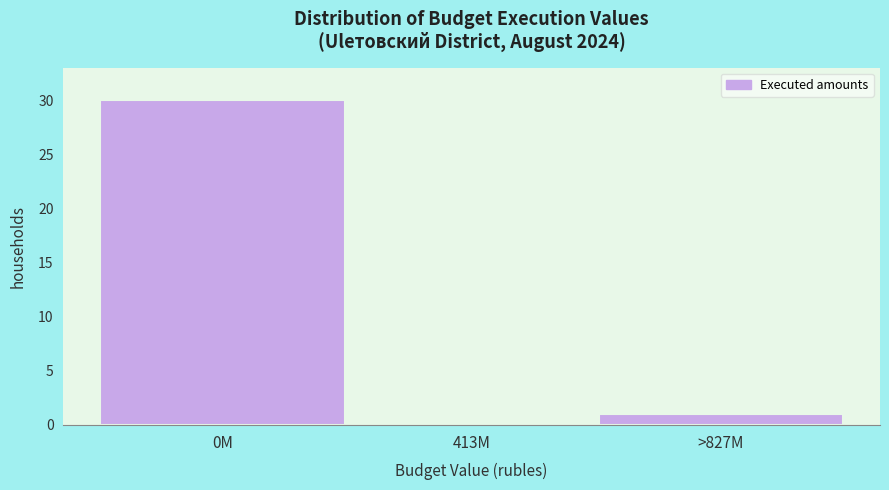

Reading left to right, extract all data points from this chart.

0M=30	413M=0	>827M=1